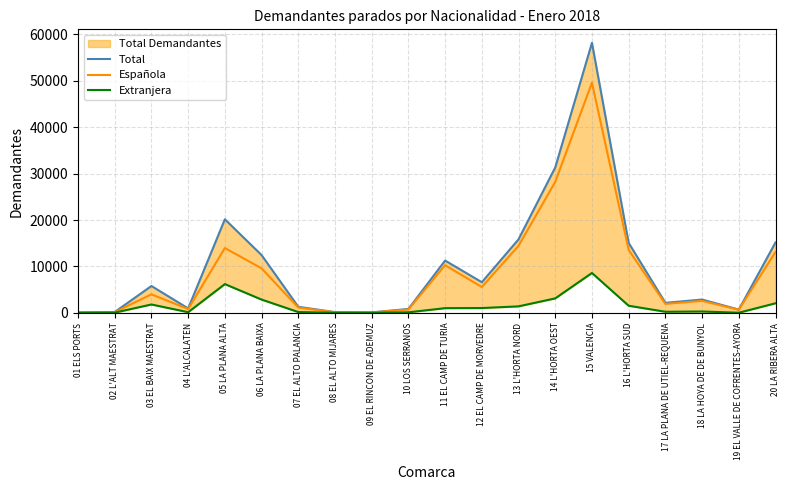

What is the difference between the Total values at 12 EL CAMP DE MORVEDRE and 05 LA PLANA ALTA?

13560